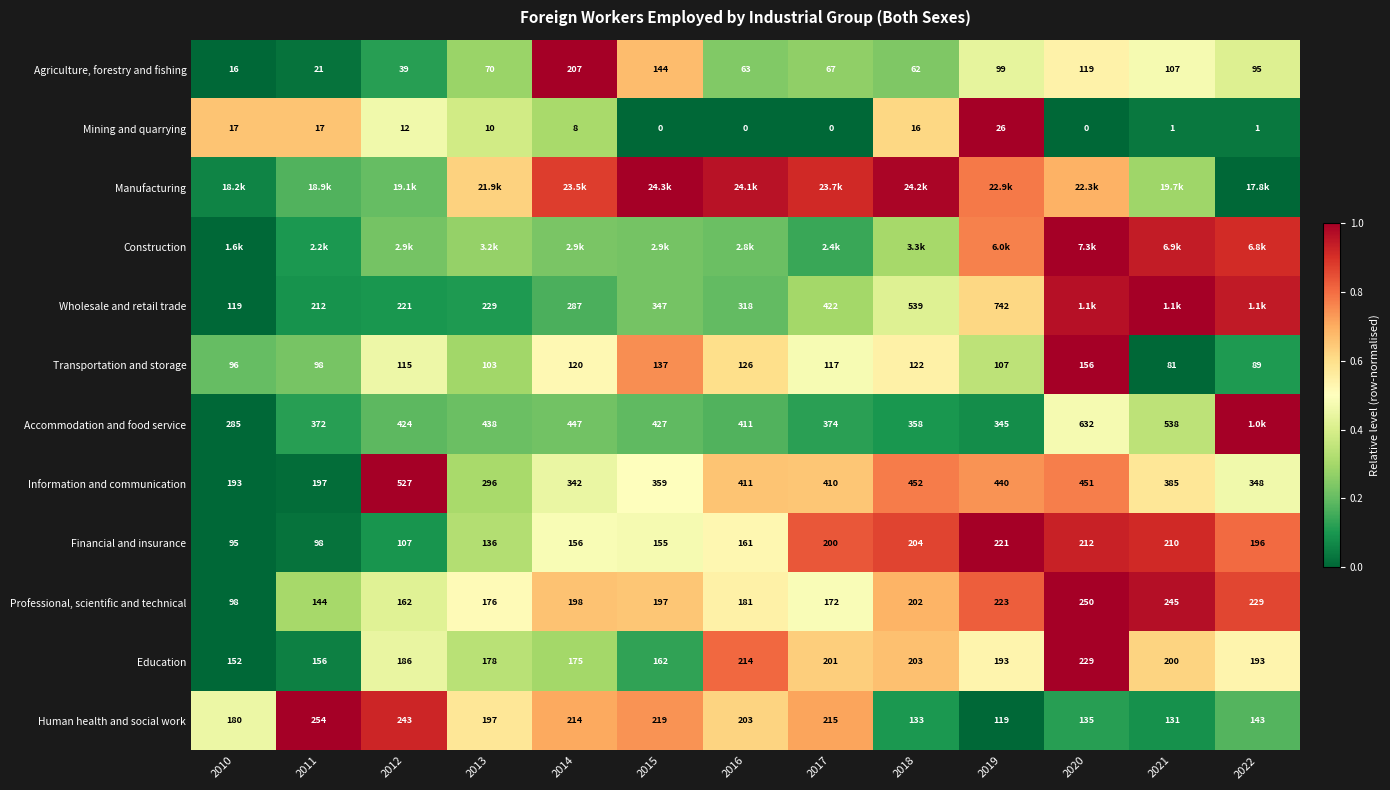

Which category has the highest value in the Mining and quarrying series?

2019